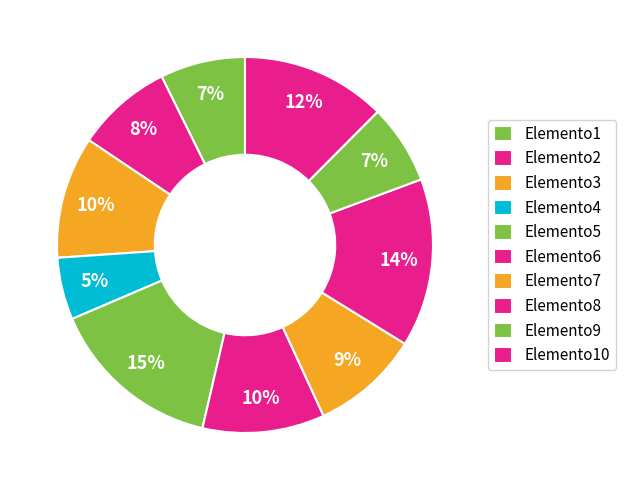

To the nearest percent, what percentage of the pie is Elemento5?

15%